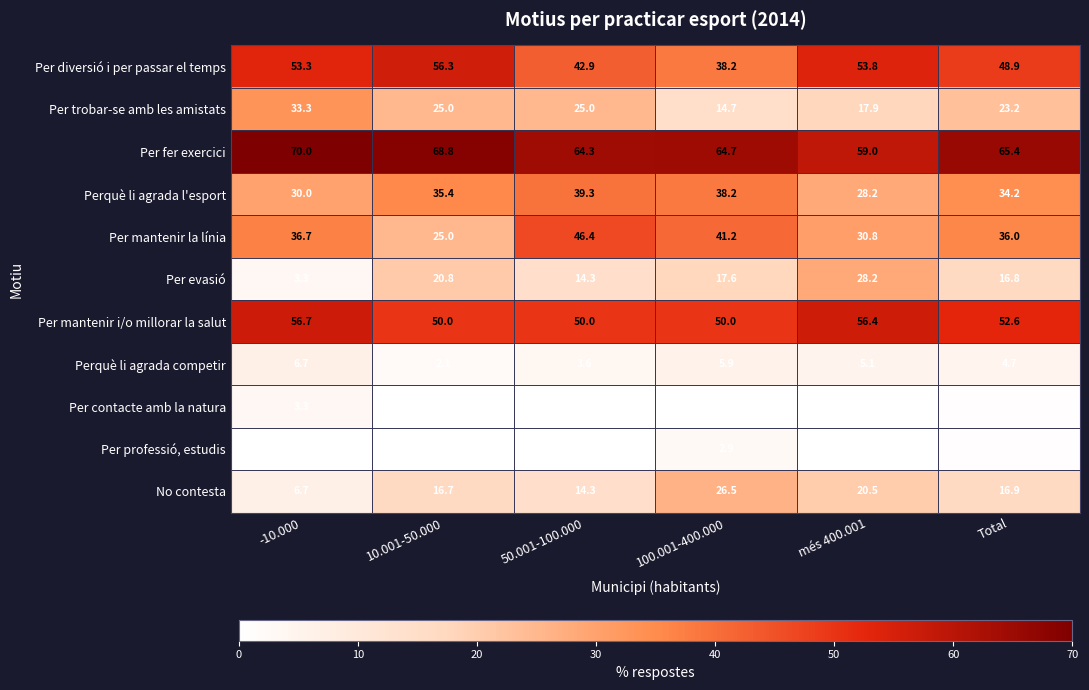

Which label corresponds to the largest value in the chart?

-10.000